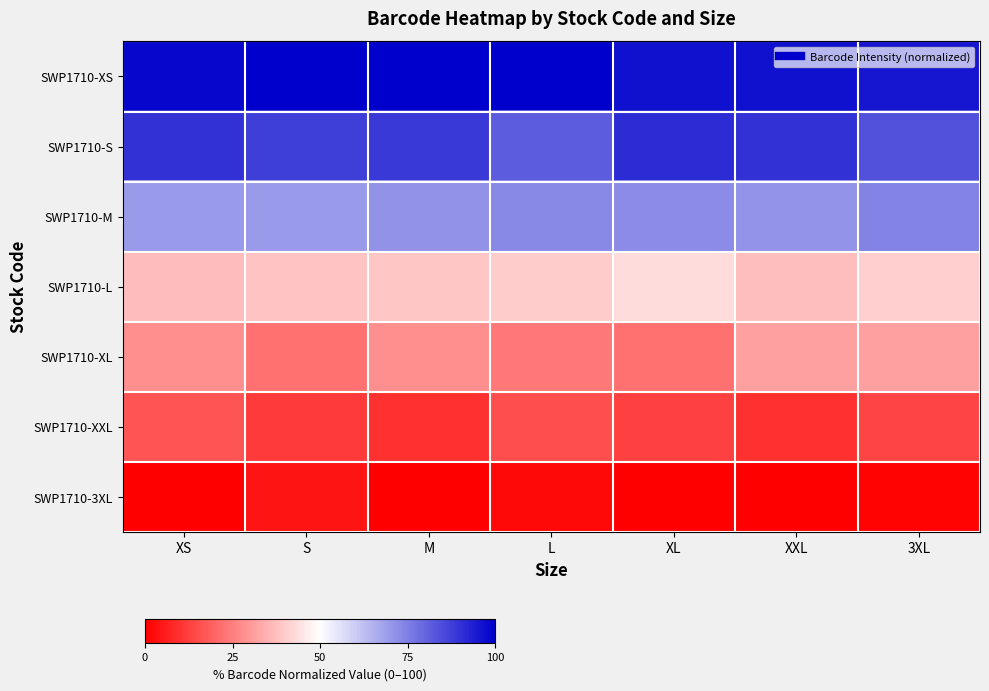

At how many categories does at least one series exceed 94?

7